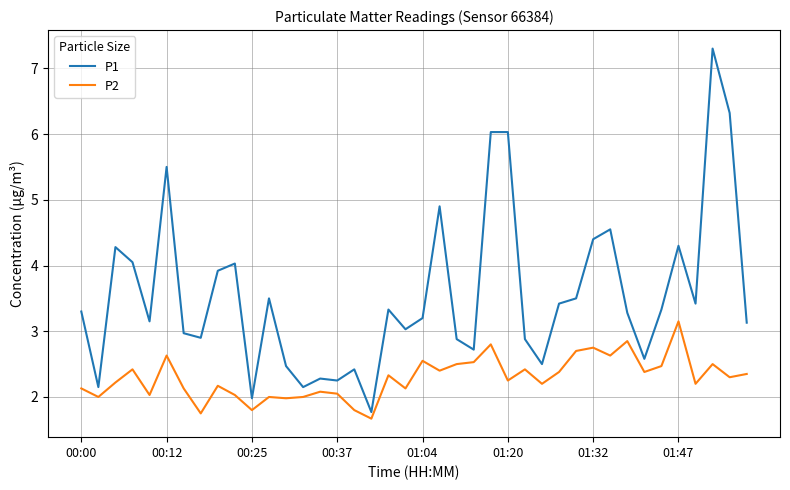

What is the difference between the second highest and second lowest values in the P2 series?

1.1